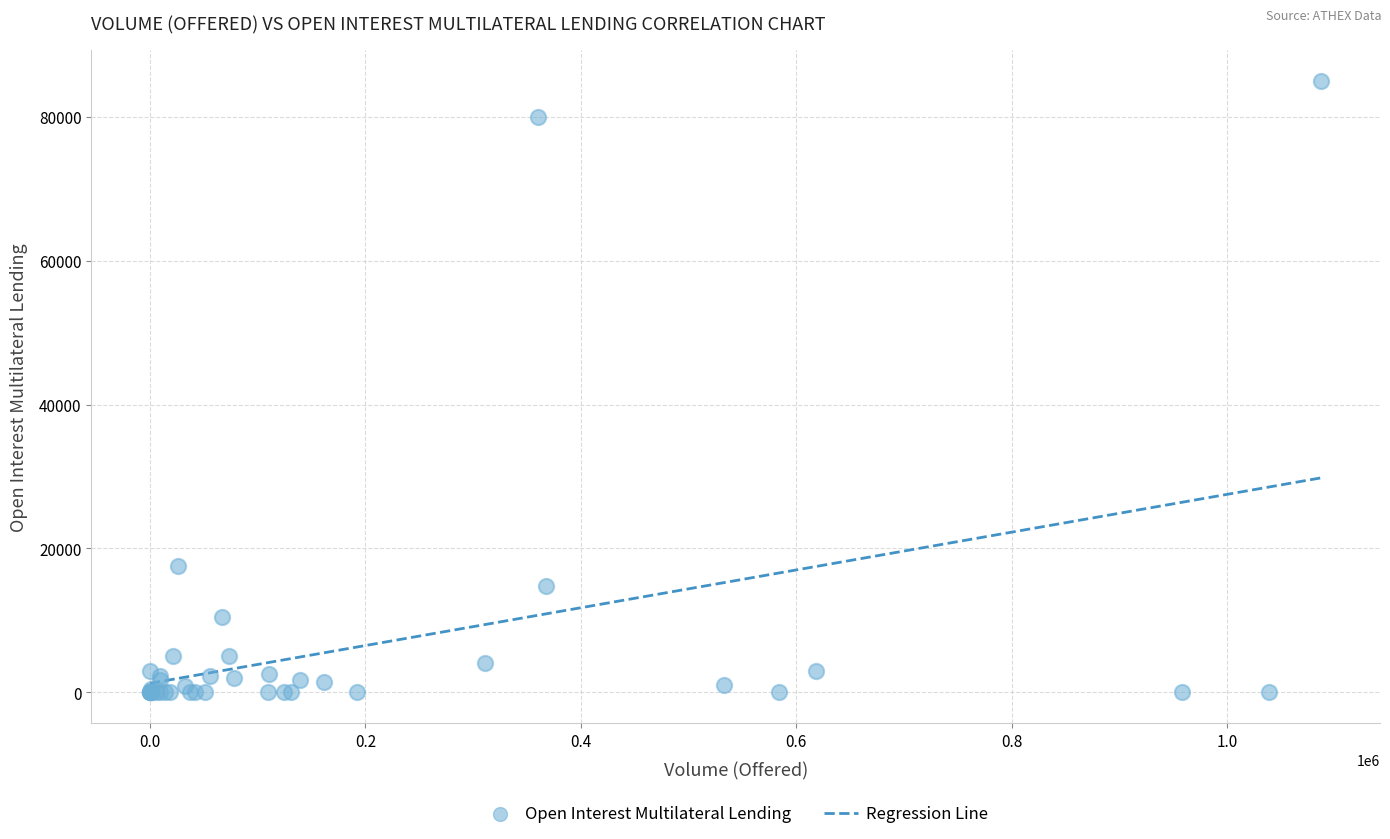

What Y value in the scatter plot is closest to 42500?

17500